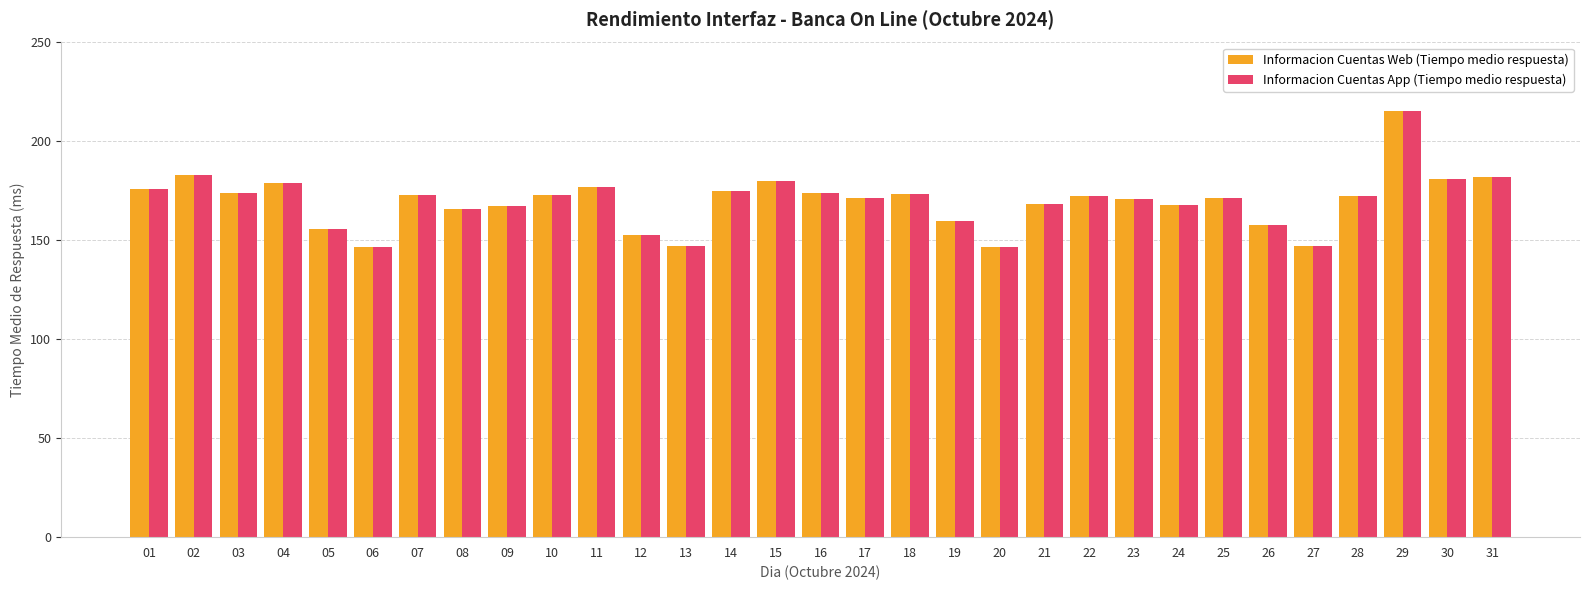

What is the sum of all Informacion Cuentas App (Tiempo medio respuesta) values?

5255.9